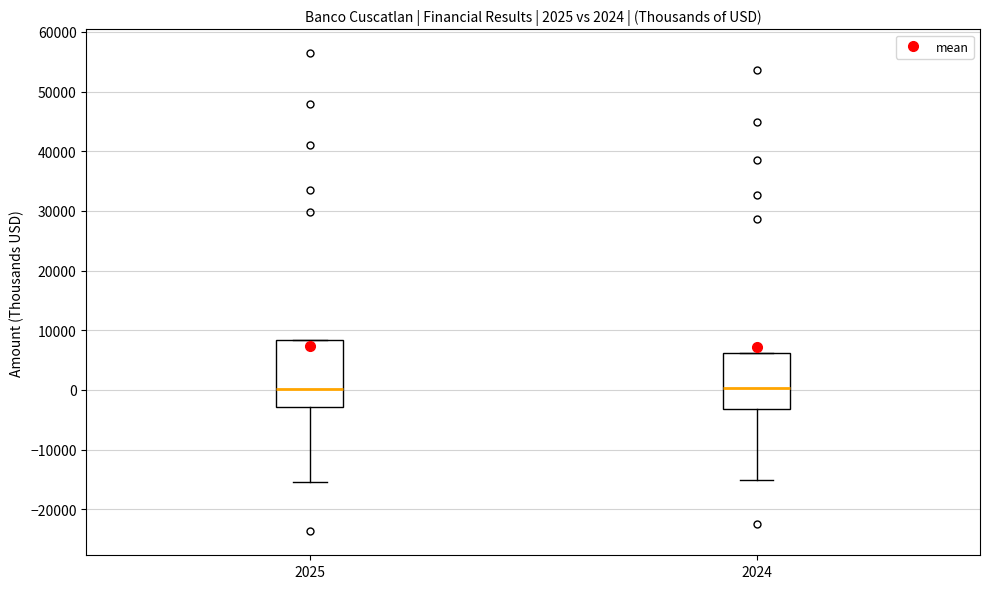

Comparing the boxes themselves (not the whiskers), which one is the tallest?

2025